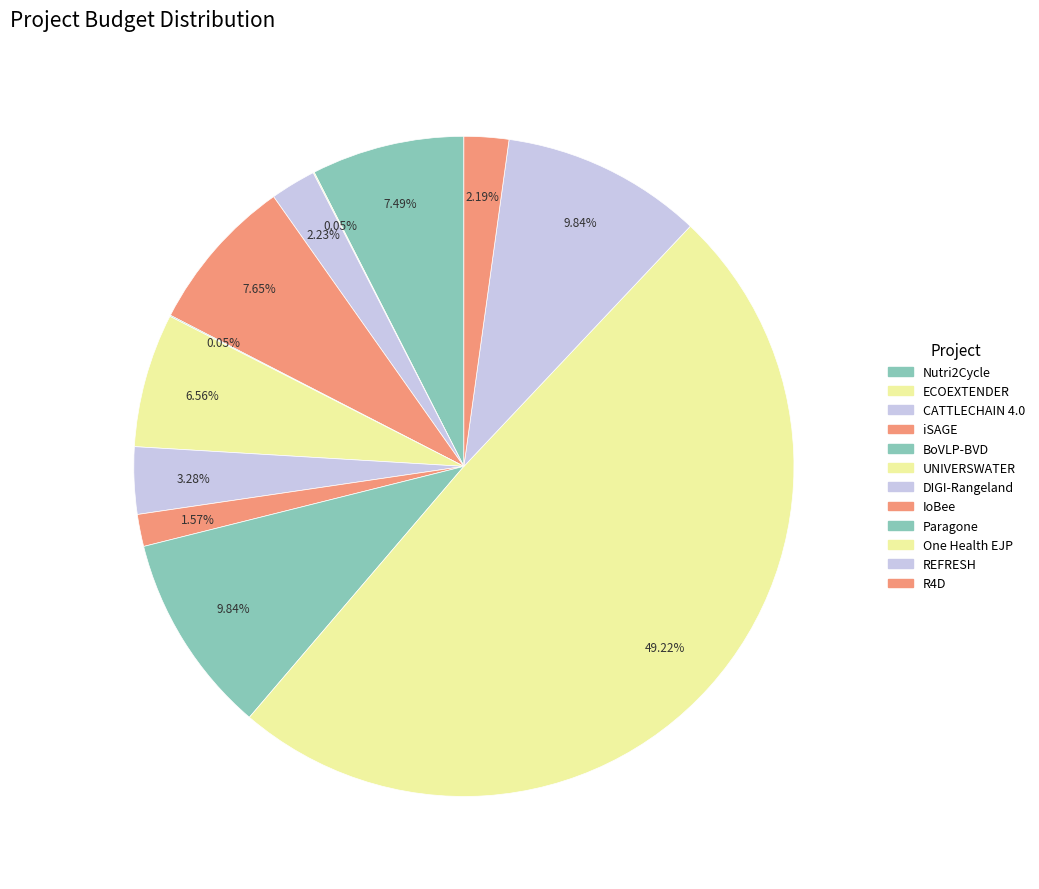

Is the sum of iSAGE and R4D greater than half?

No